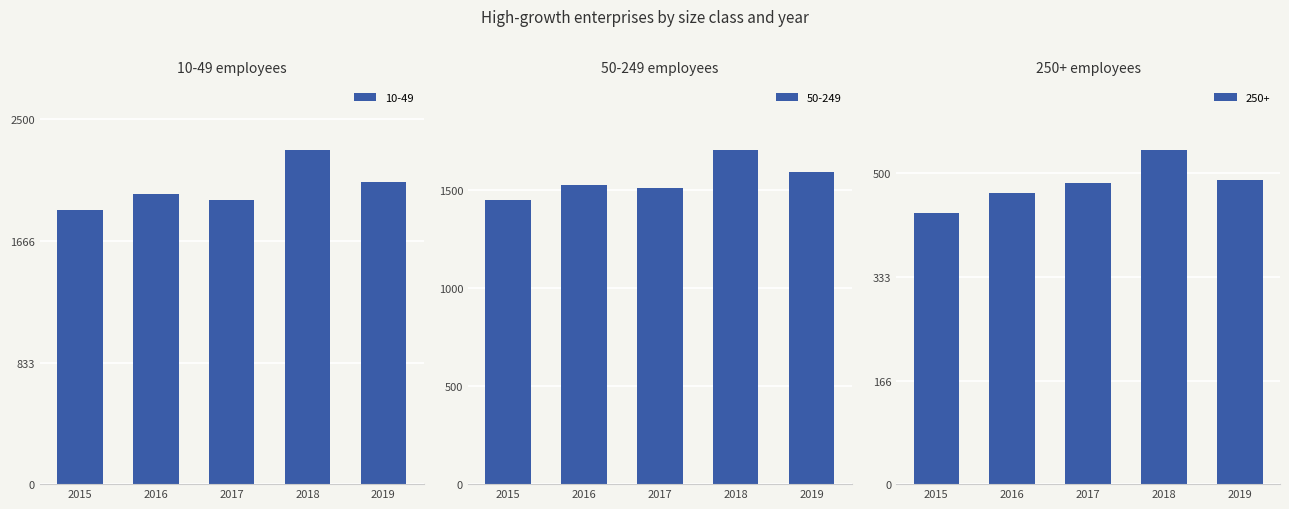

Does the chart contain stacked bars?

No